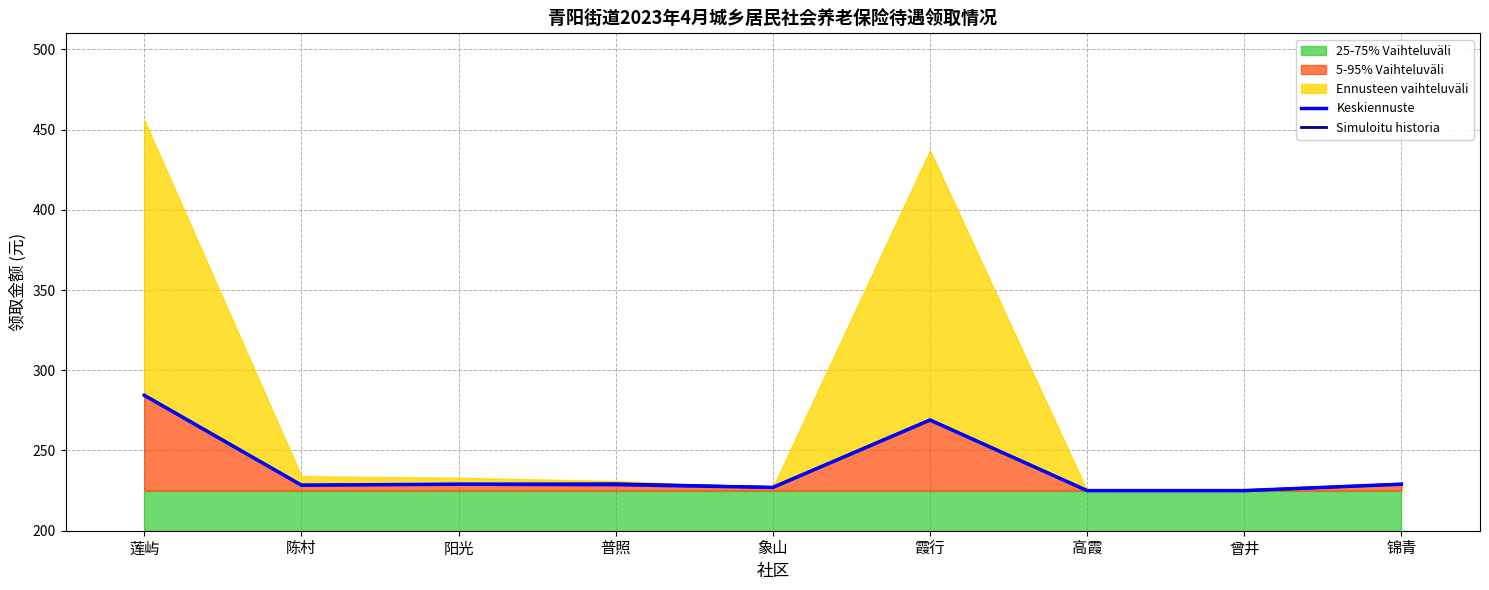

Which category has the highest value in the Keskiennuste series?

莲屿